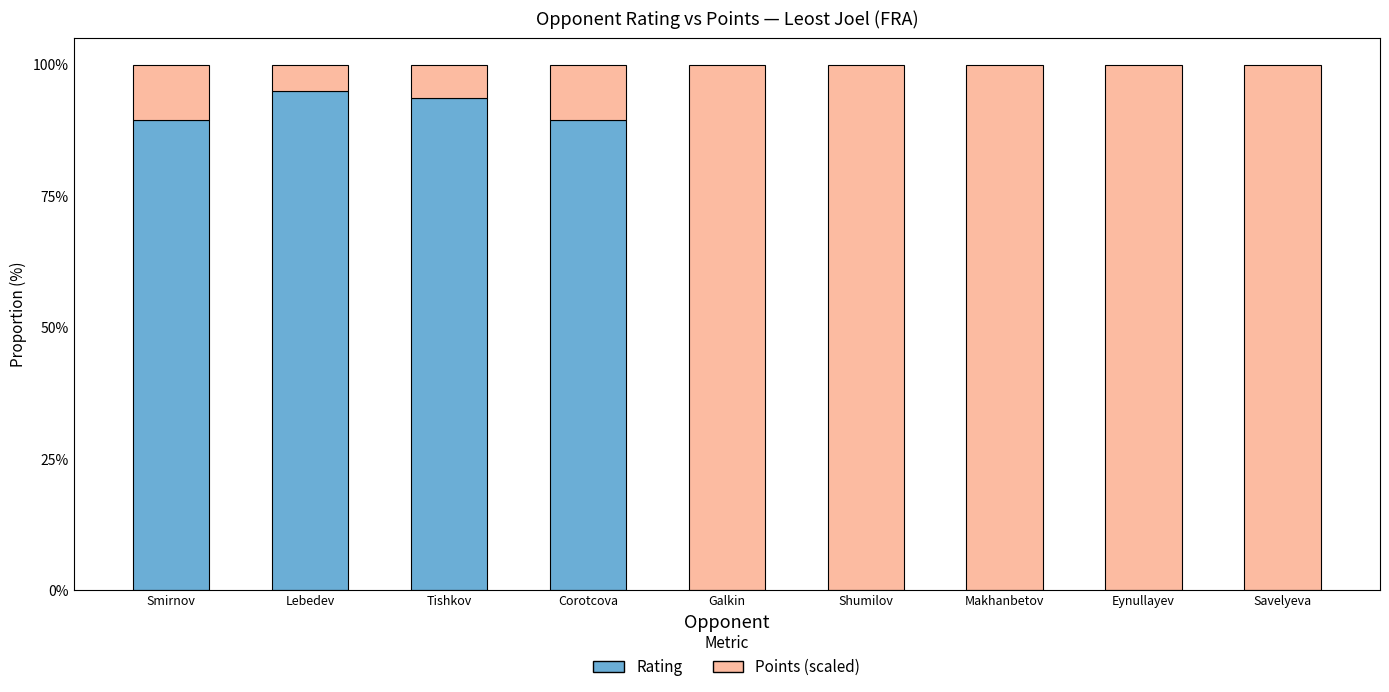

What is the total value across all series at Lebedev?

100.0